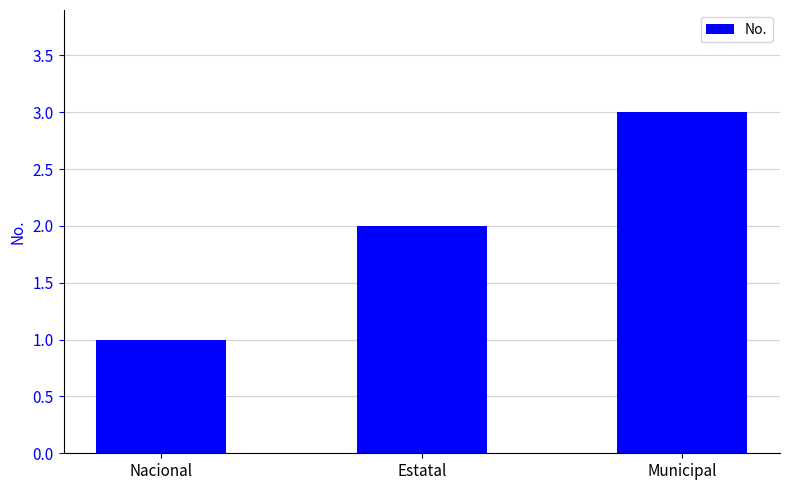

What is the value of the 3rd bar from the left?

3